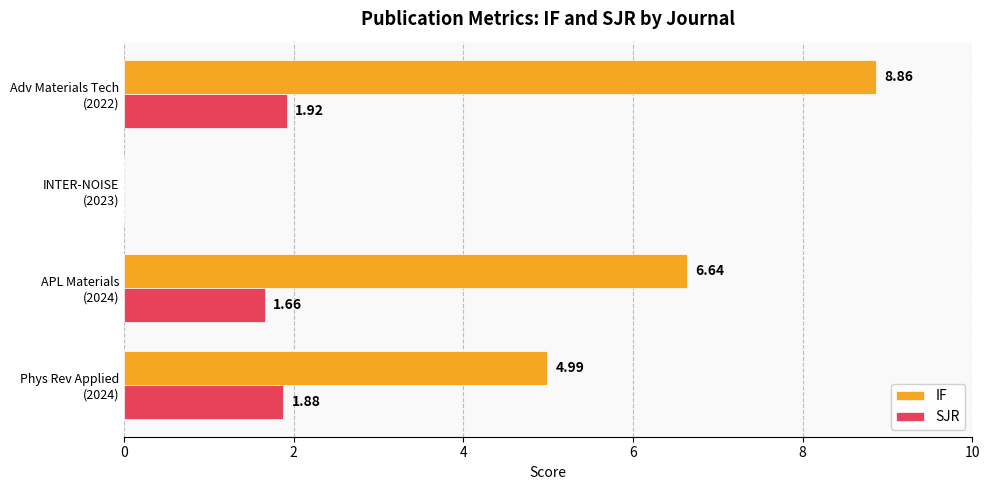

What is the greatest value displayed?

8.9